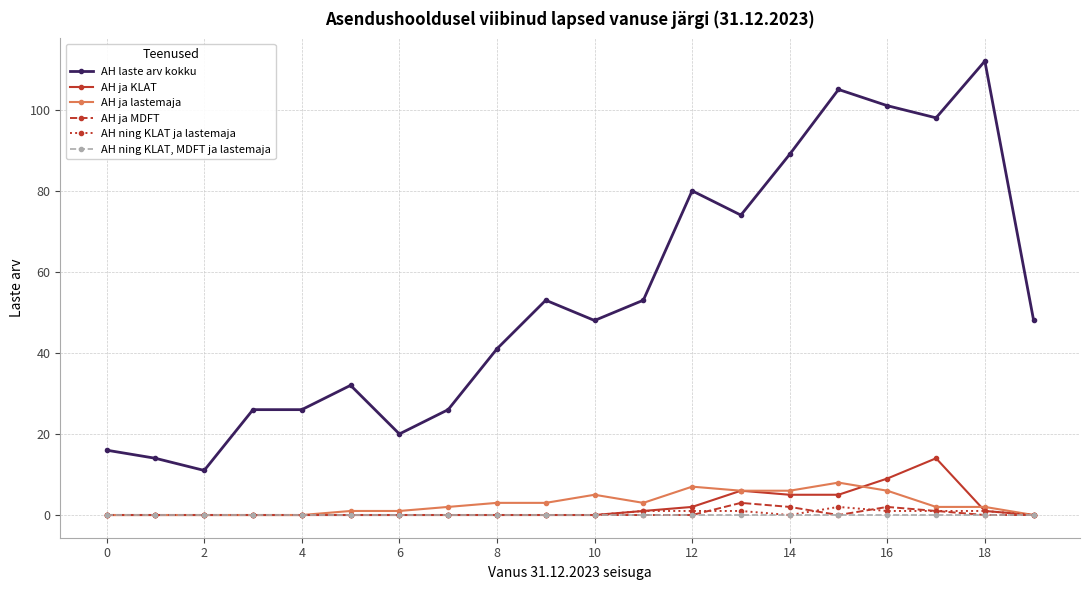

What is the maximum value shown in the chart?

112